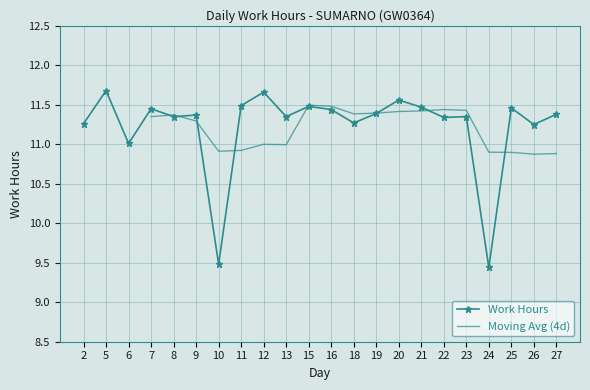

The value at 25 is 11.5. True or false?

True